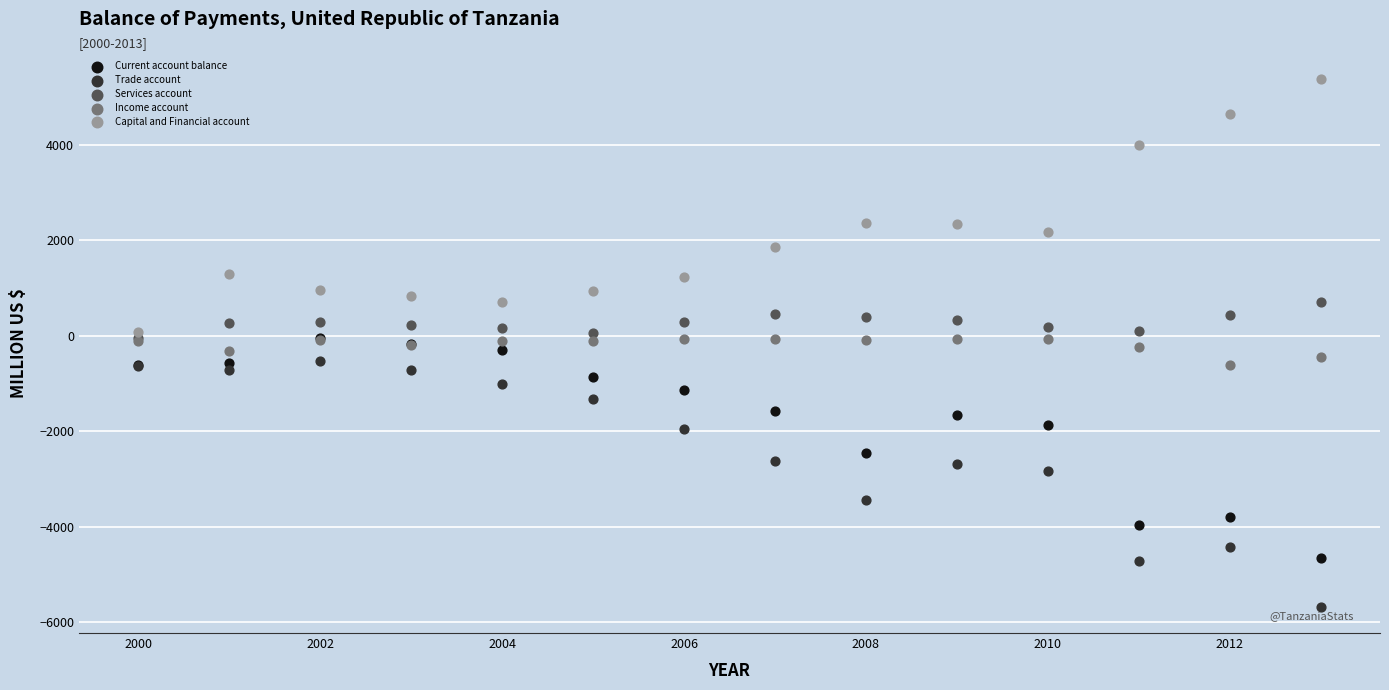

What are all the series names shown in the legend?

Current account balance, Trade account, Services account, Income account, Capital and Financial account